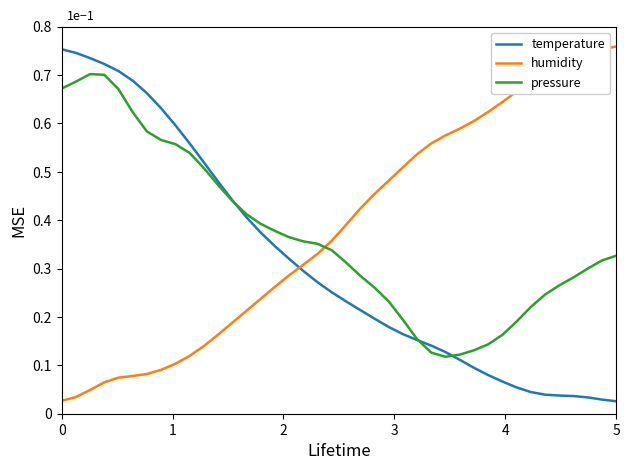

How many categories are shown in the chart?

40